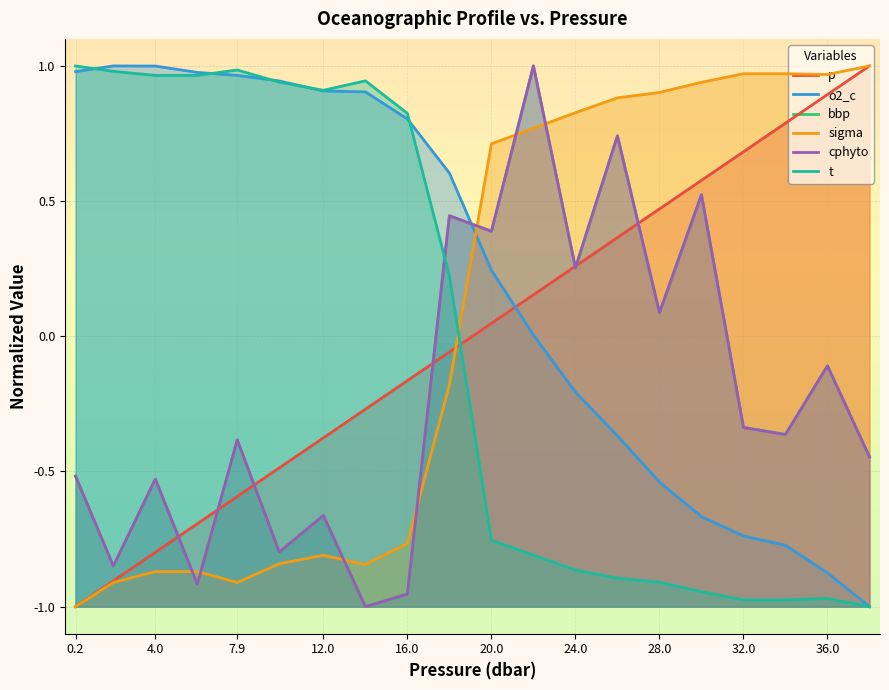

In bbp, how many points are higher than both neighbors (excluding endpoints)?

8